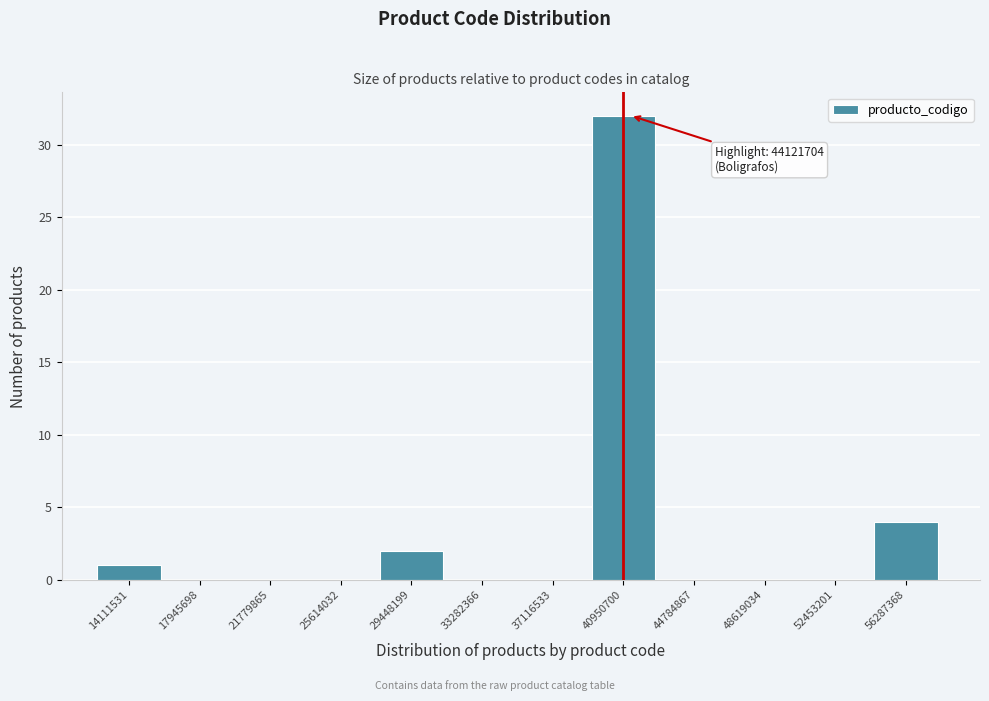

Reading left to right, list all the values displayed in this chart.

14111531=1	17945698=0	21779865=0	25614032=0	29448199=2	33282366=0	37116533=0	40950700=32	44784867=0	48619034=0	52453201=0	56287368=4